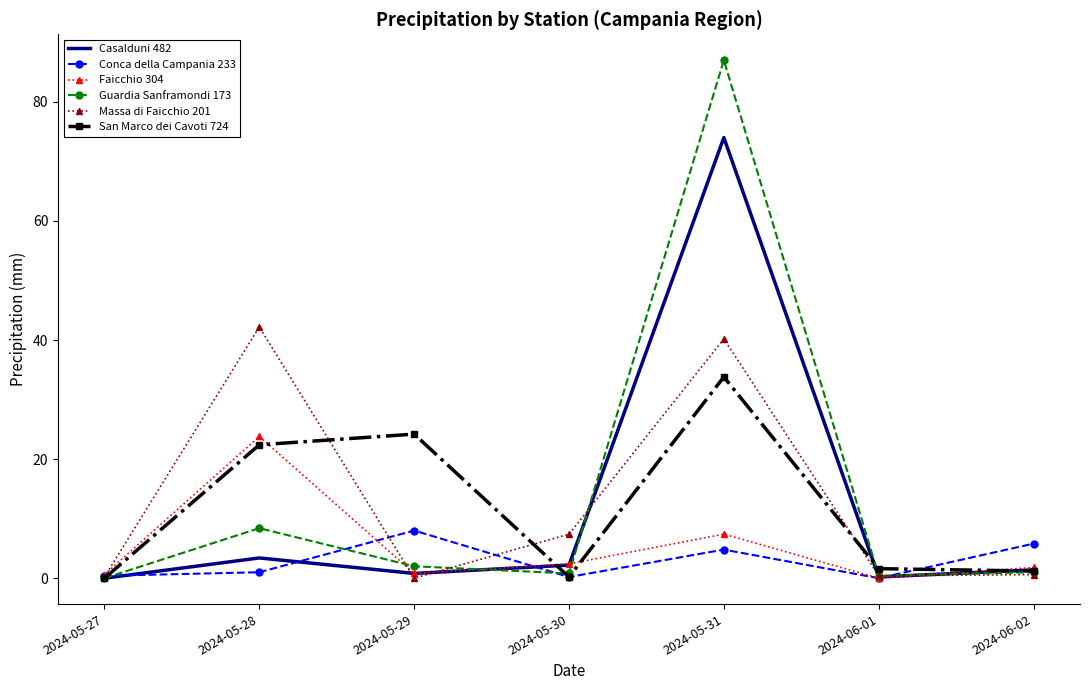

Rank the series by their maximum value, from highest to lowest.

Guardia Sanframondi 173, Casalduni 482, Massa di Faicchio 201, San Marco dei Cavoti 724, Faicchio 304, Conca della Campania 233